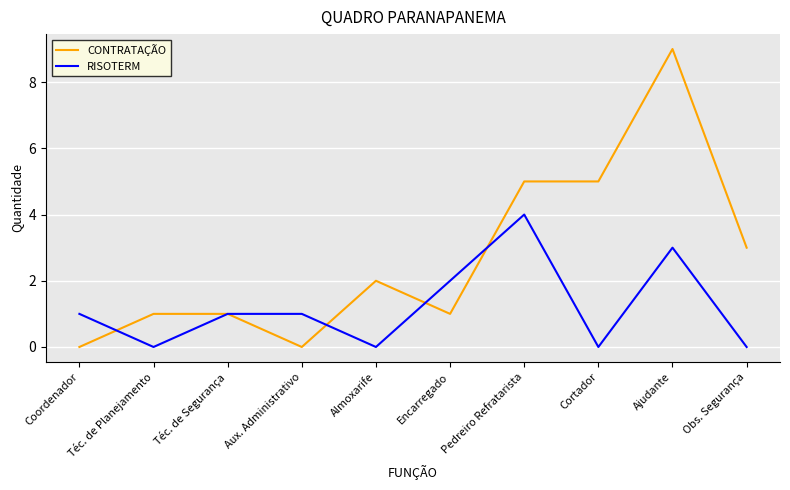

Which series has the largest total across all categories?

CONTRATAÇÃO